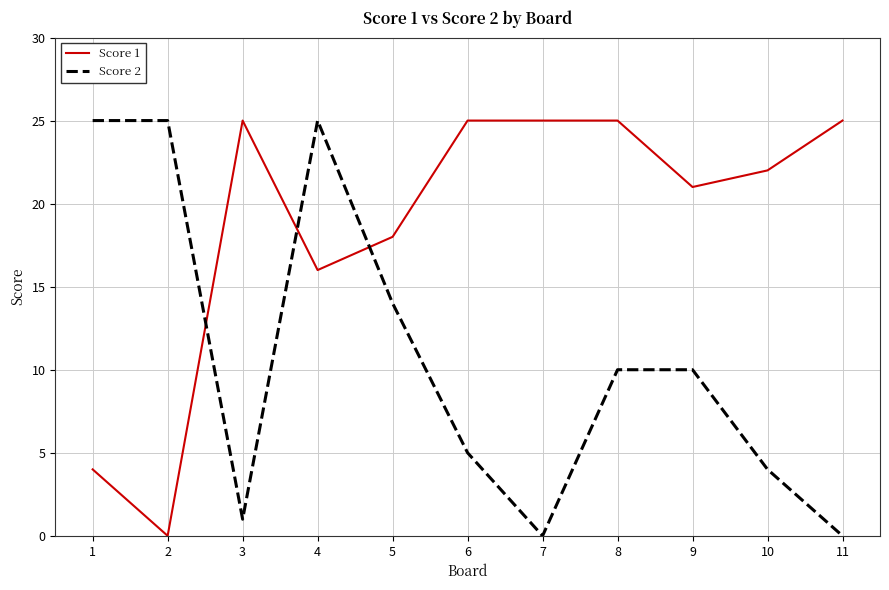

How many times do Score 2 and Score 1 cross each other?

3